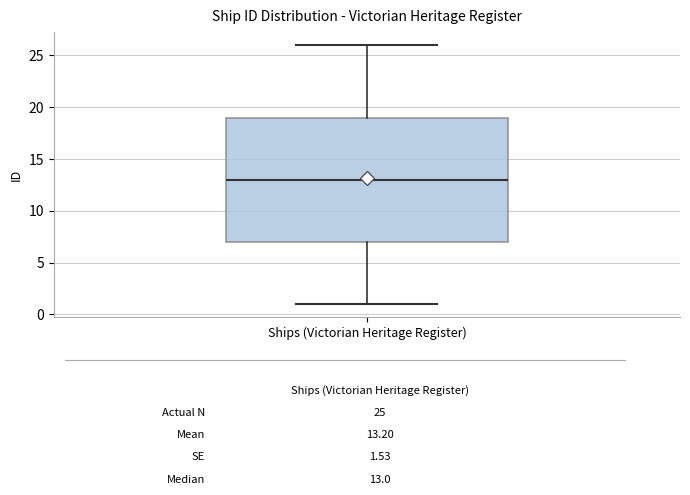

Where is the upper edge of the box for Ships (Victorian Heritage Register) on the y-axis? The values are not printed on the chart, so give them approximately, as read against the axis.

19